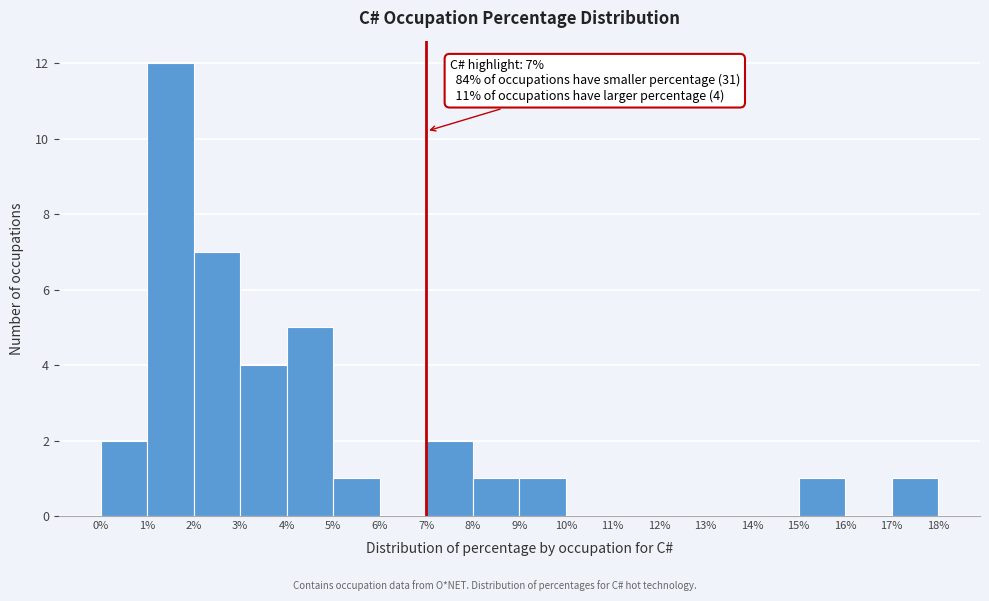

Which range on the x-axis has the tallest bar?

1% to 2%